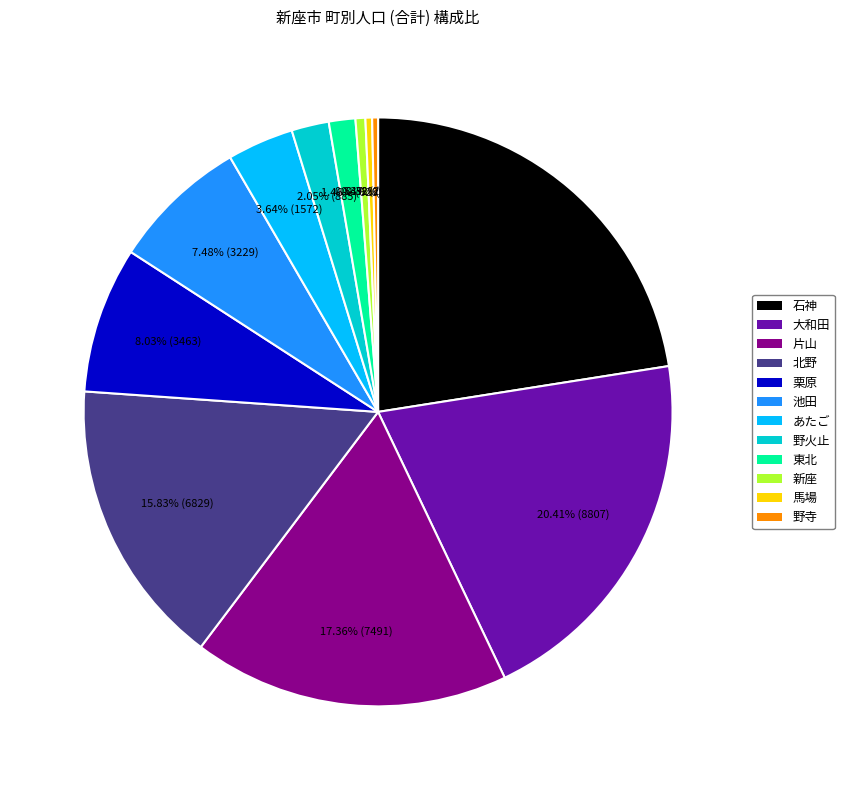

Is there any slice that represents more than half of the pie?

No